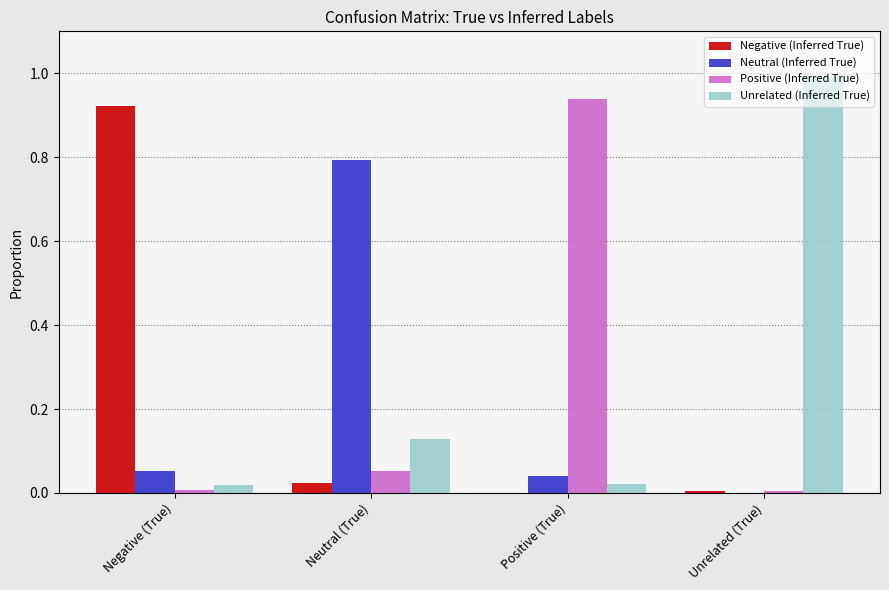

Which label corresponds to the largest value in the chart?

Unrelated (True)